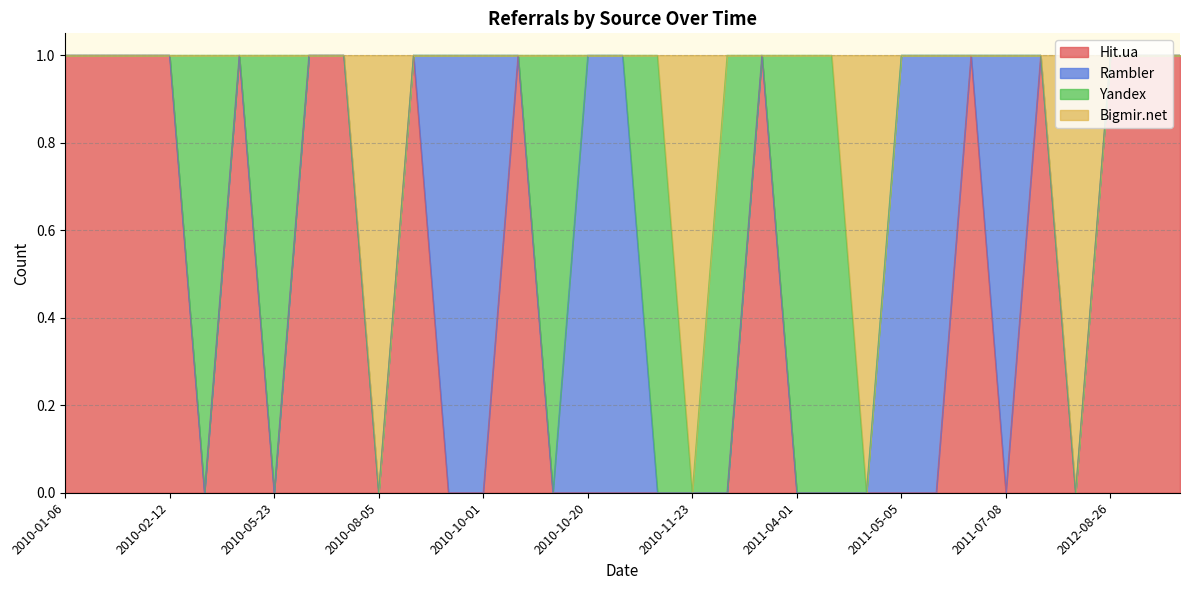

True or false: Hit.ua has a value of 2 at 2010-02-12.

False